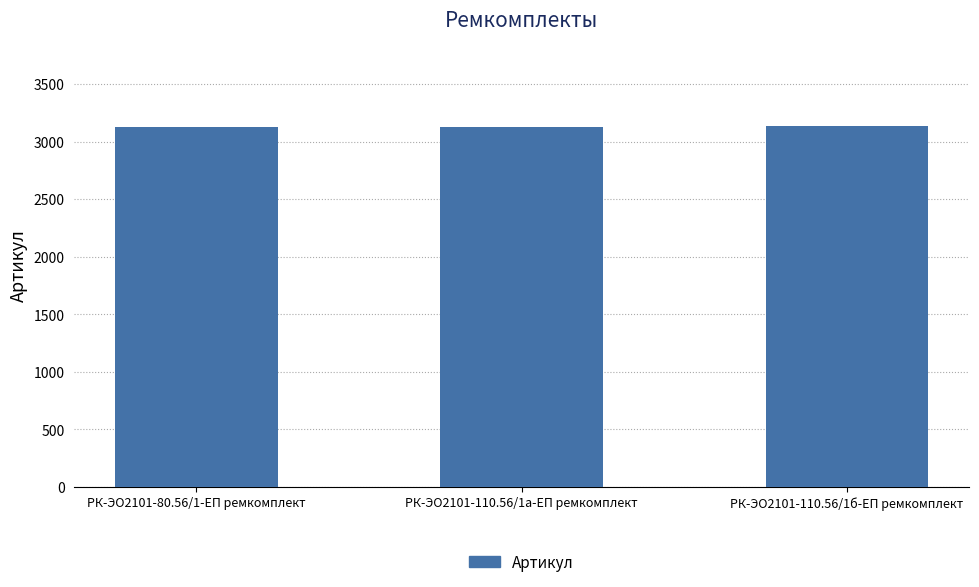

True or false: the data shows 3131 at РК-ЭО2101-110.56/1а-ЕП ремкомплект.

True